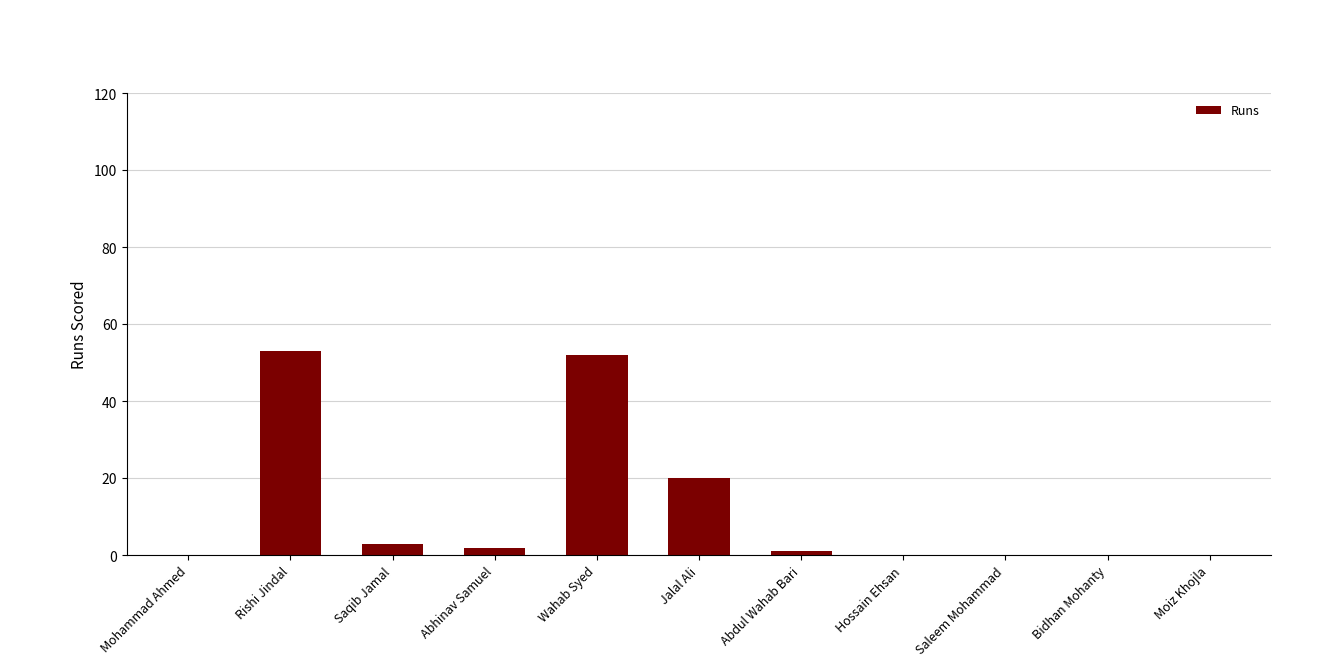

Between Wahab Syed and Abdul Wahab Bari, which is larger?

Wahab Syed